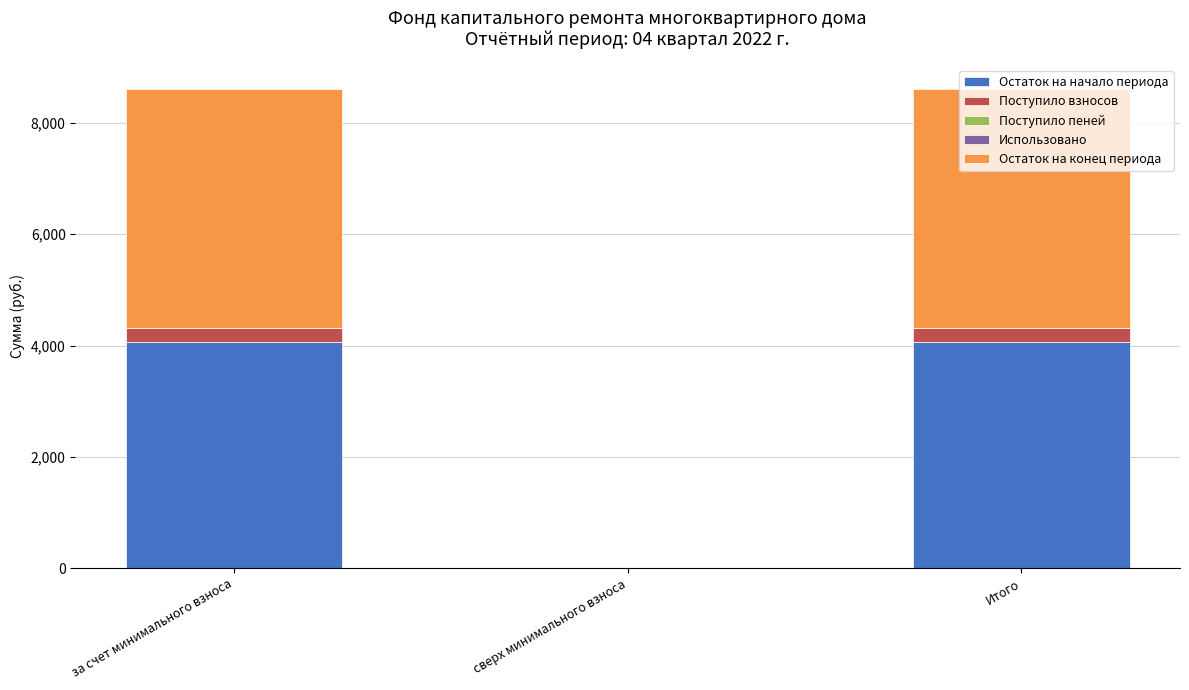

Are the bars horizontal?

No